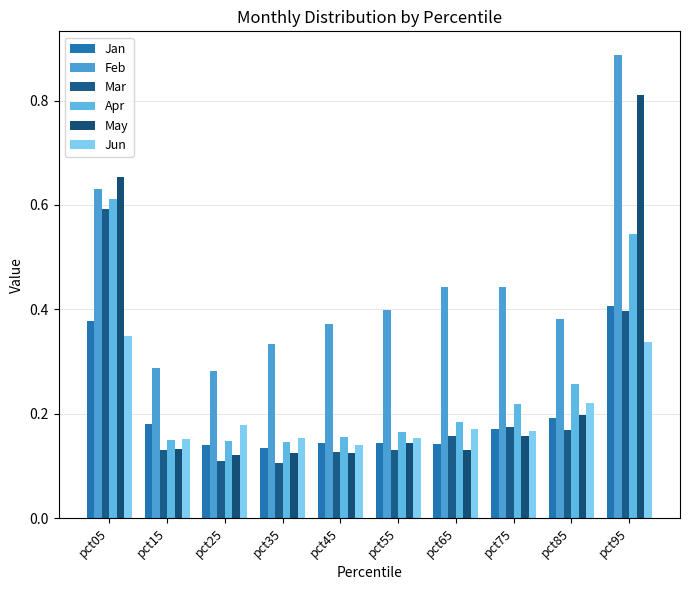

Does the chart contain stacked bars?

No